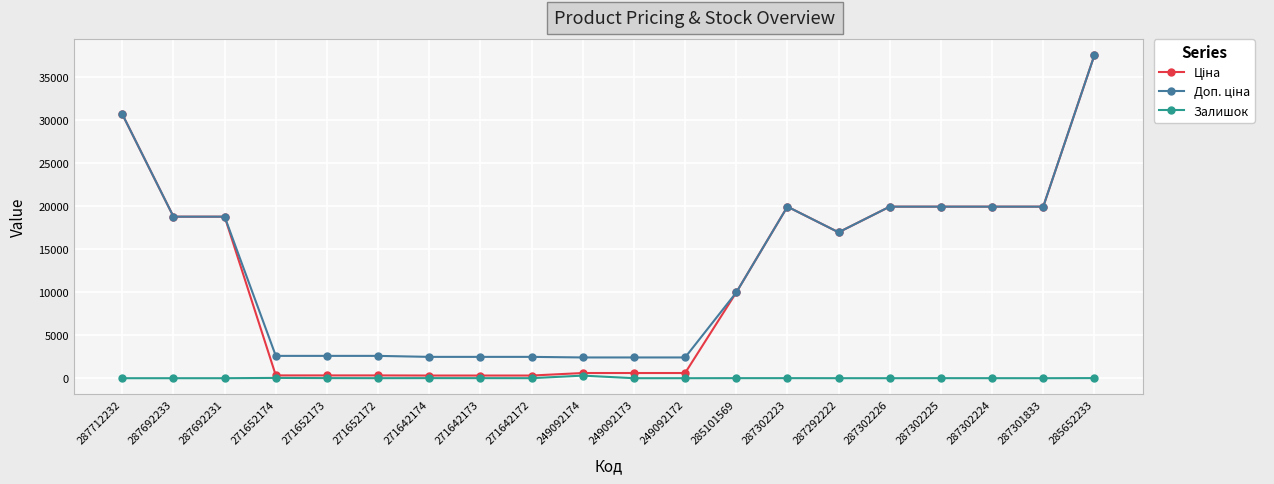

Is this an area chart (filled region under the line)?

No